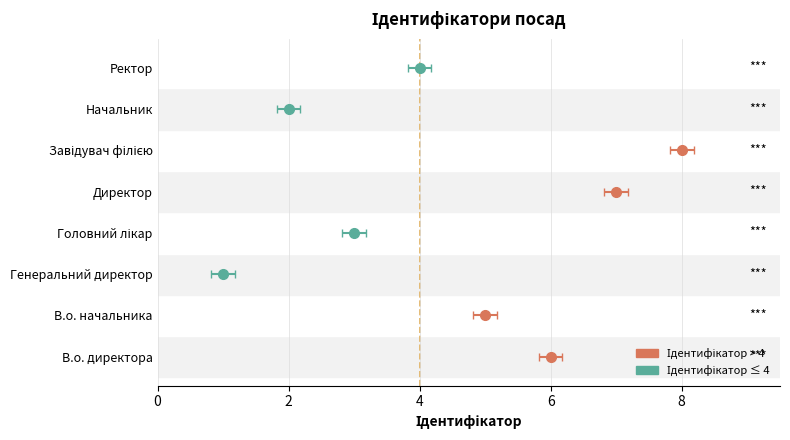

What is the difference between the second highest and minimum values?

6